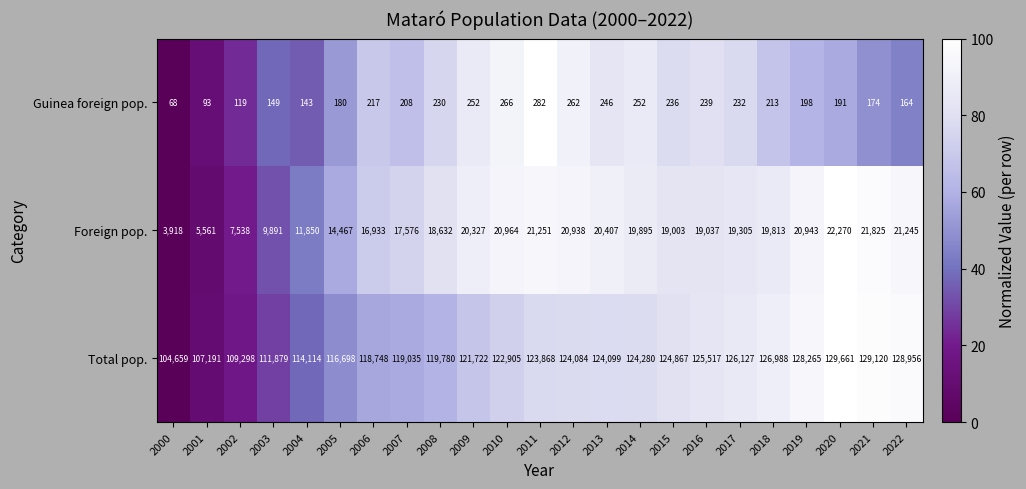

The value of Guinea foreign pop. at 2013 is 115. True or false?

False